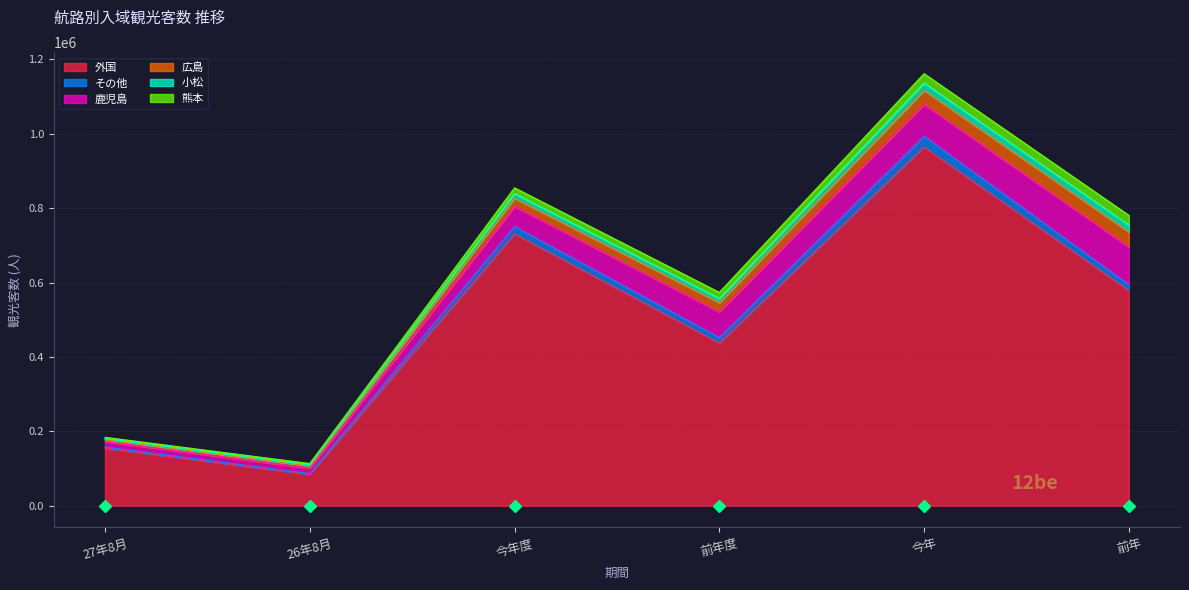

True or false: 広島 and 鹿児島 cross at least once.

False